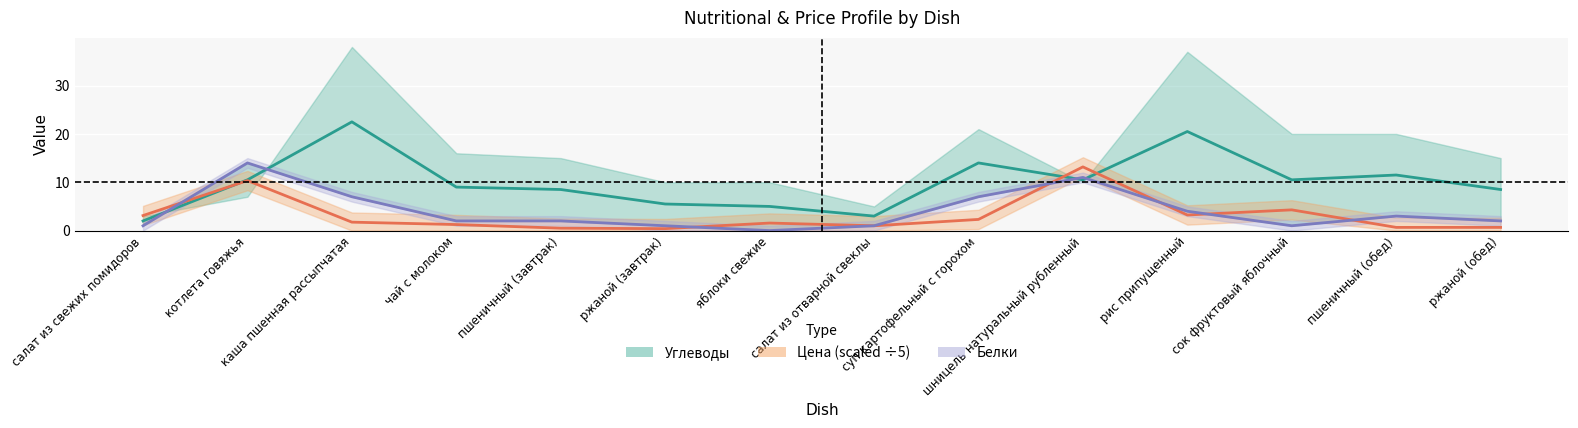

What is the difference between the maximum and second lowest values in the Цена (center) series?

12.7